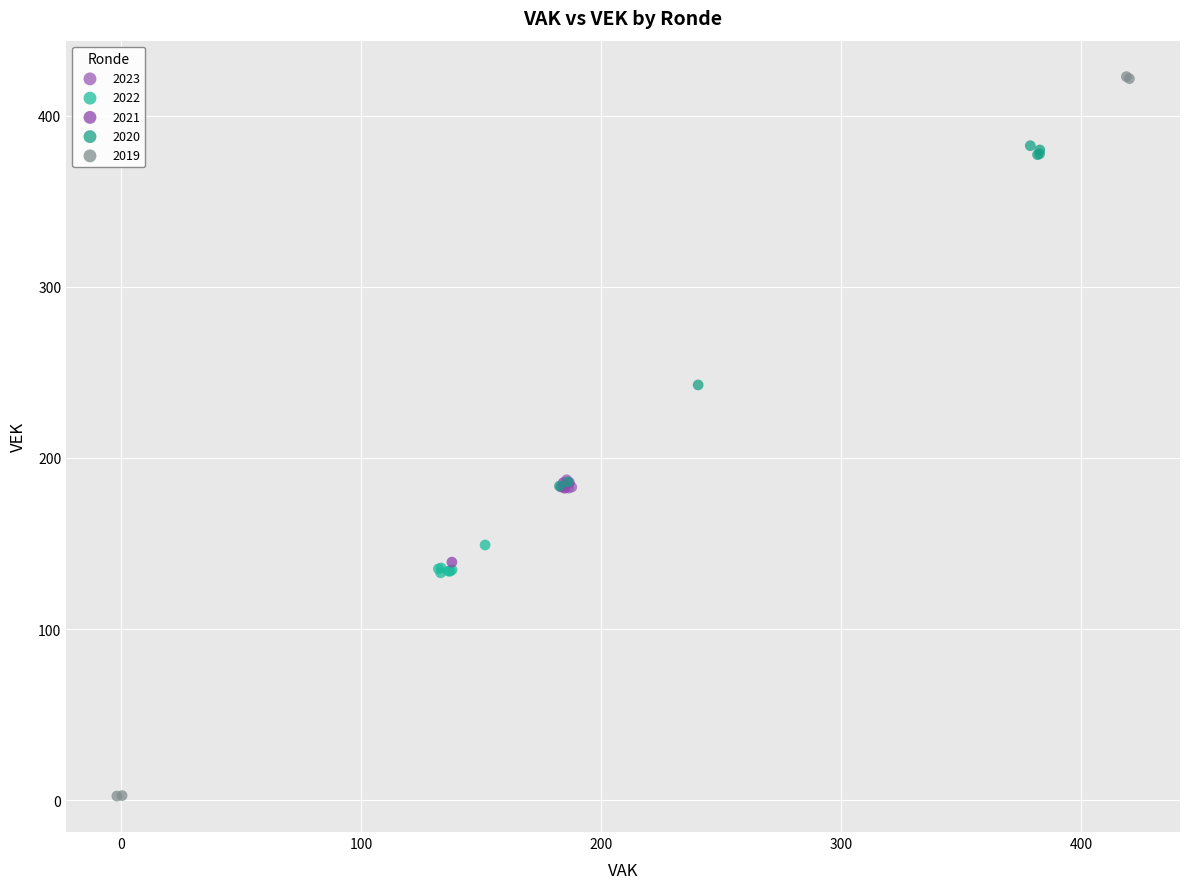

Which series has the widest spread of Y values?

2019